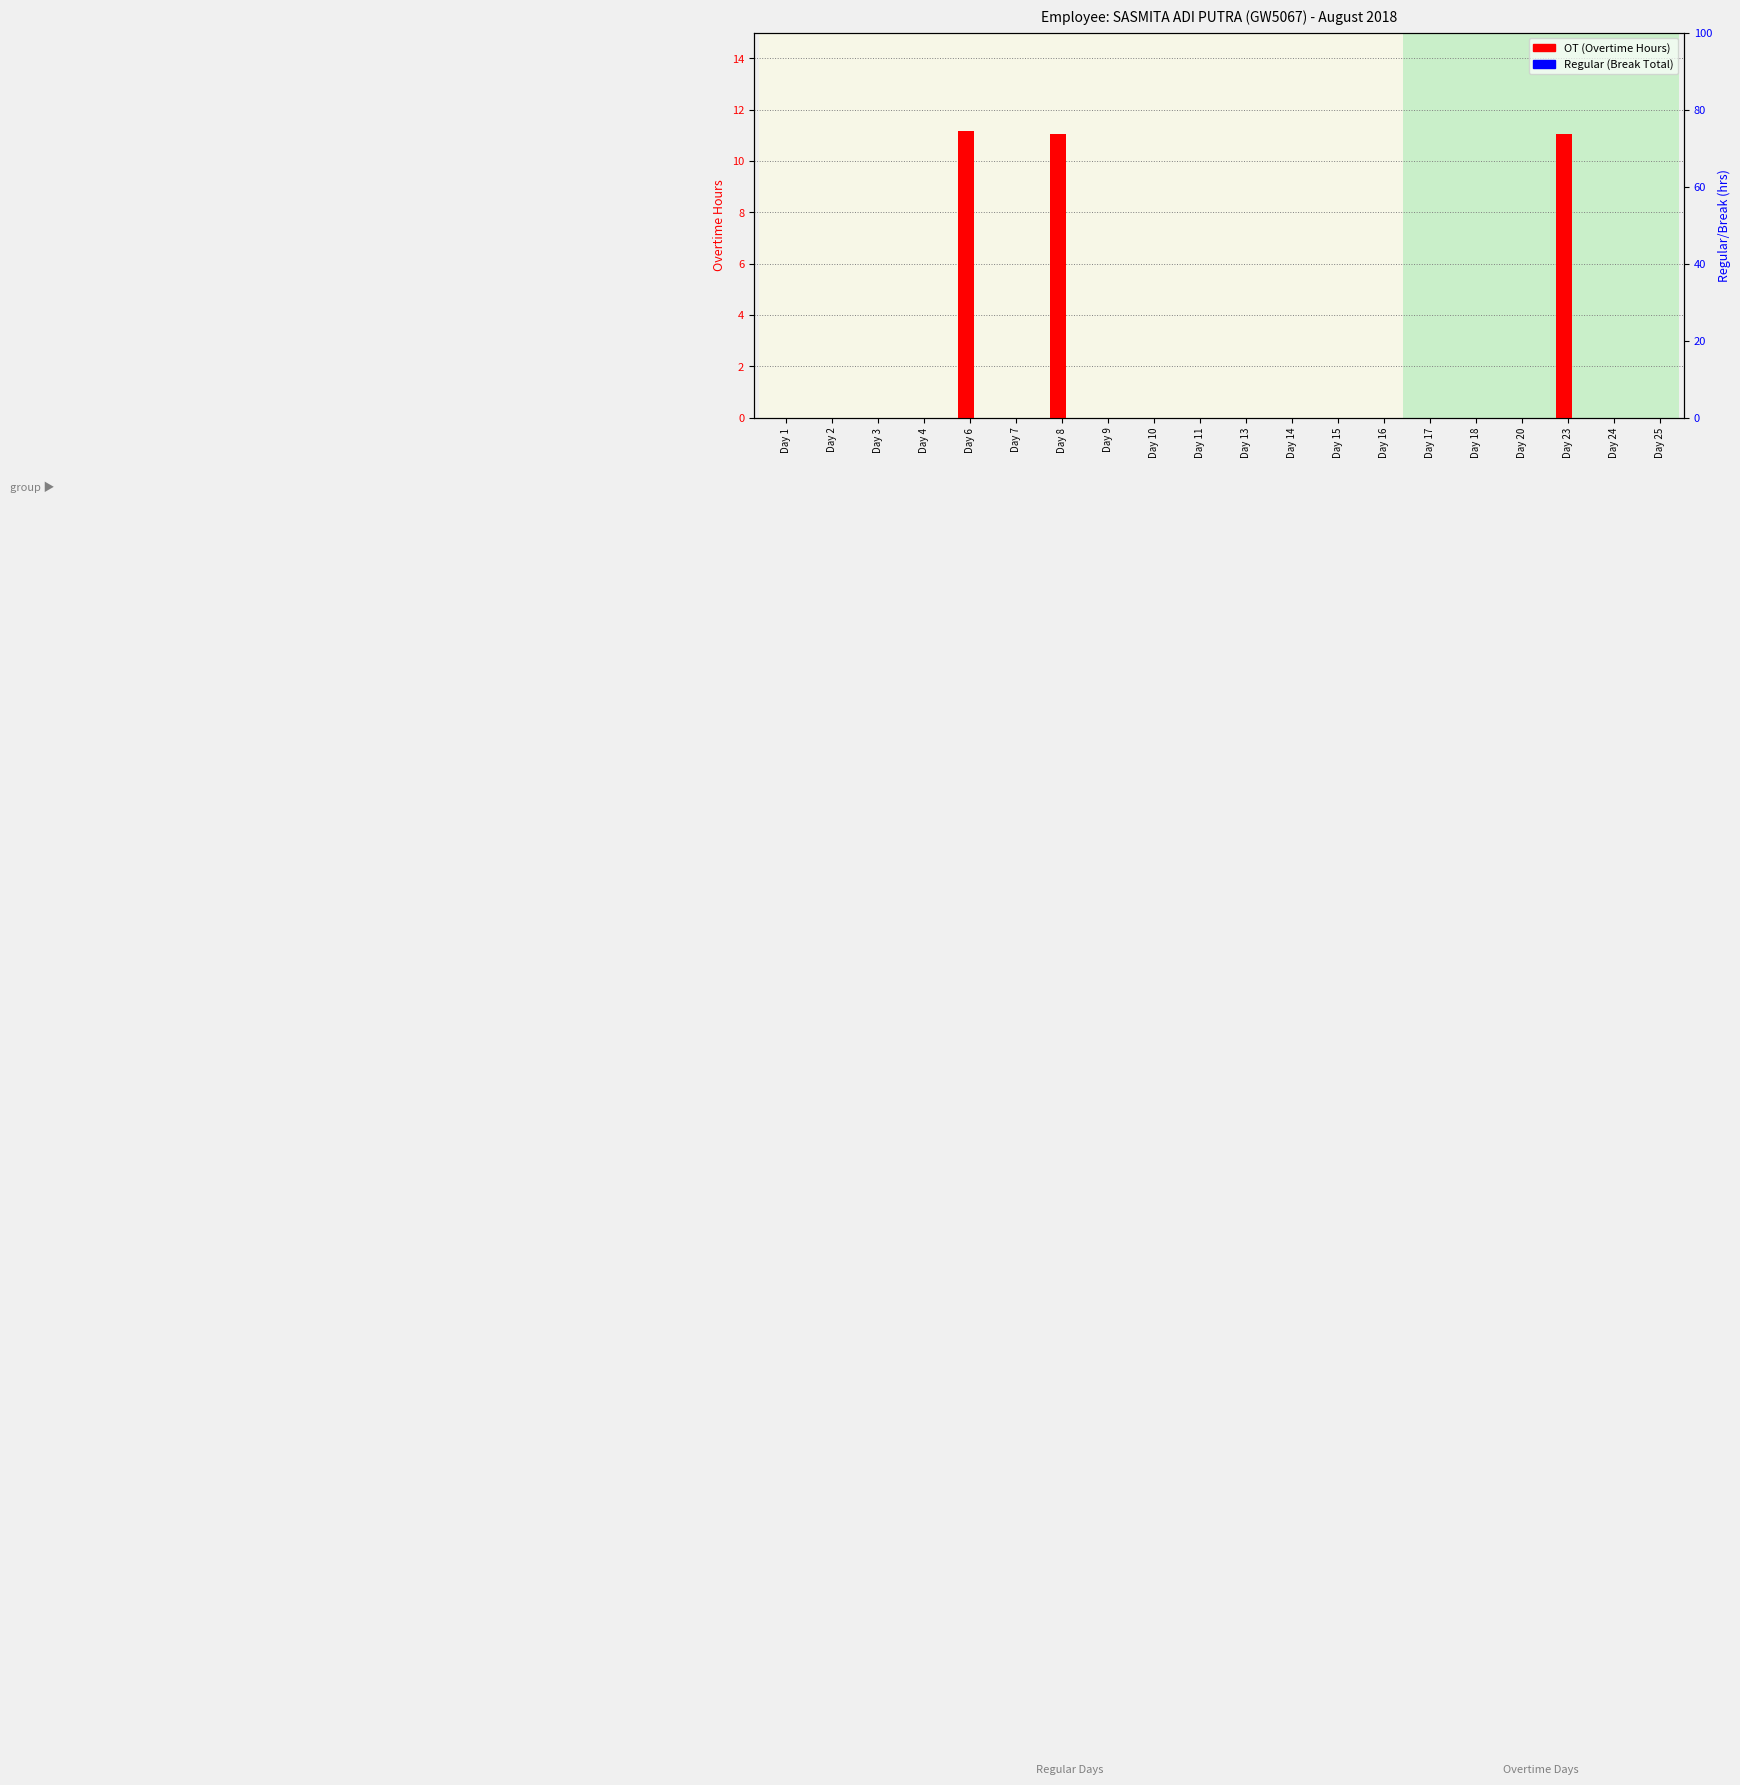

Rank the categories by OT (Overtime Hours) value from lowest to highest.

Day 1, Day 2, Day 3, Day 4, Day 7, Day 9, Day 10, Day 11, Day 13, Day 14, Day 15, Day 16, Day 17, Day 18, Day 20, Day 24, Day 25, Day 8, Day 23, Day 6